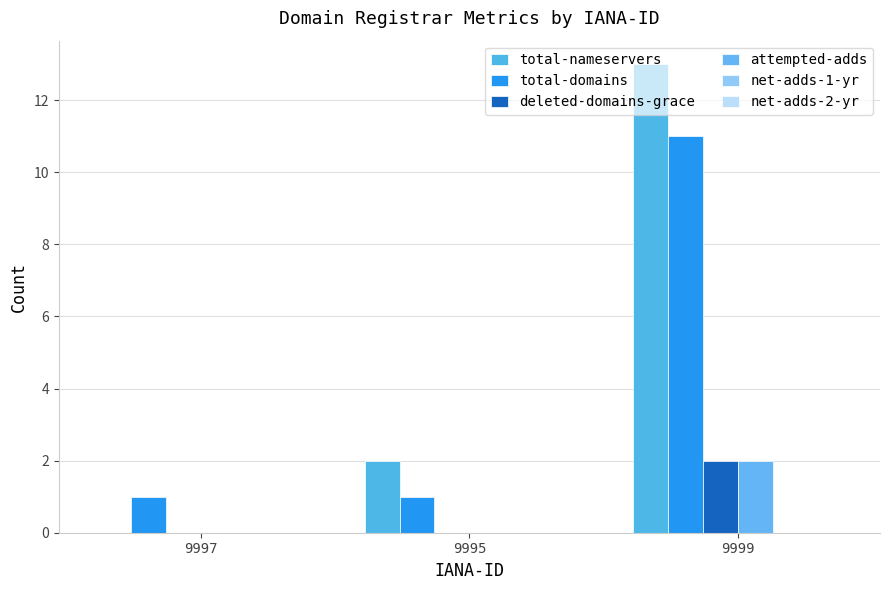

Reading left to right, extract all data points from this chart.

total-nameservers: 9997=0	9995=2	9999=13
total-domains: 9997=1	9995=1	9999=11
deleted-domains-grace: 9997=0	9995=0	9999=2
attempted-adds: 9997=0	9995=0	9999=2
net-adds-1-yr: 9997=0	9995=0	9999=0
net-adds-2-yr: 9997=0	9995=0	9999=0